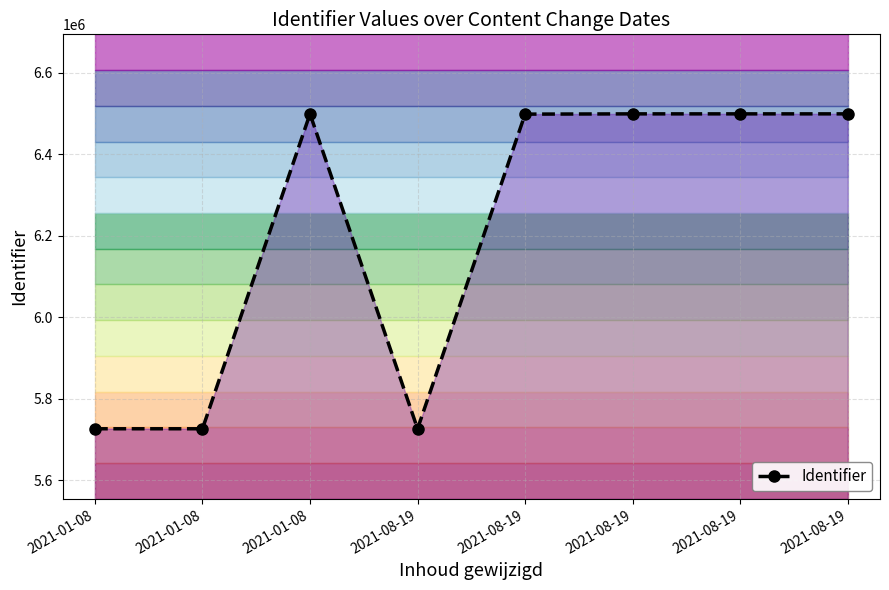

What is the value of the 7th point from the left?

5726654